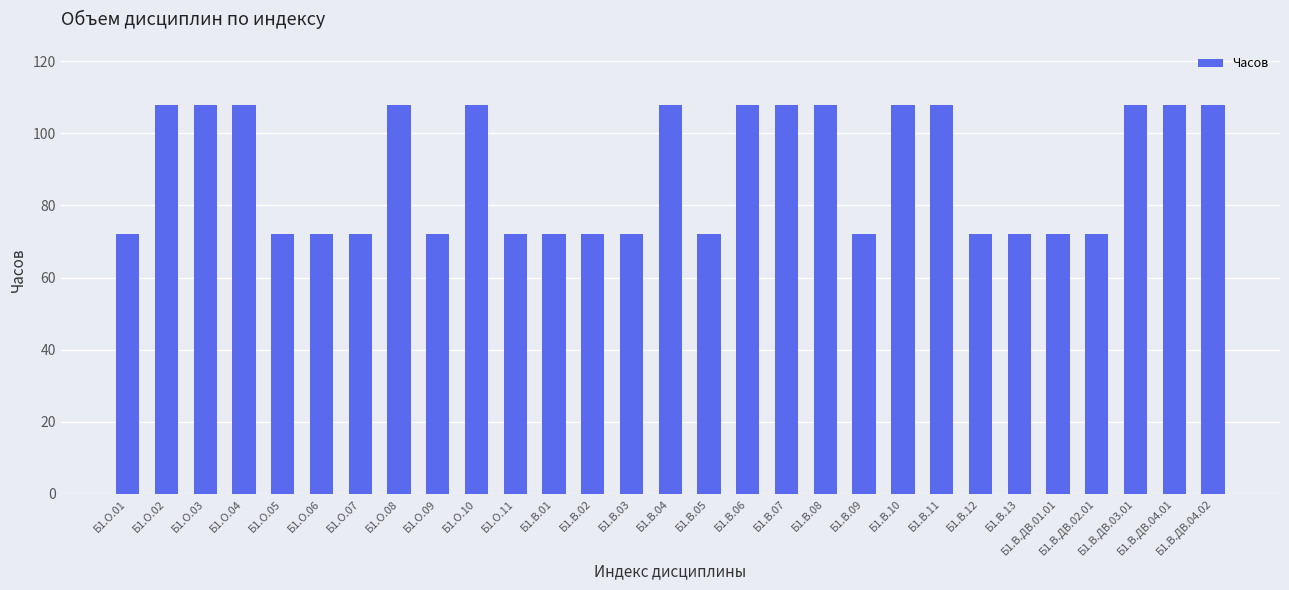

Reading left to right, extract all data points from this chart.

72	108	108	108	72	72	72	108	72	108	72	72	72	72	108	72	108	108	108	72	108	108	72	72	72	72	108	108	108